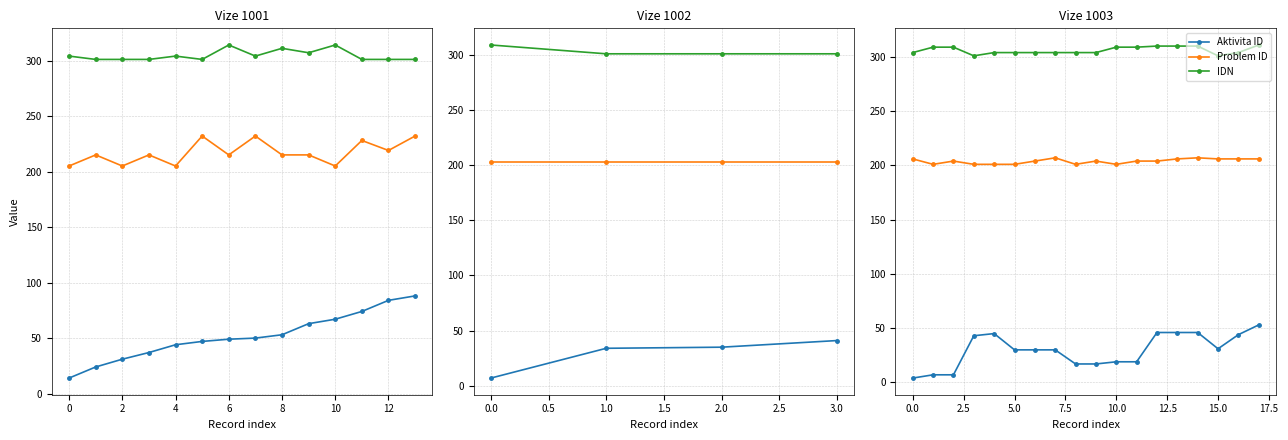

What is the difference between the second highest and minimum values in the Aktivita ID series?

42